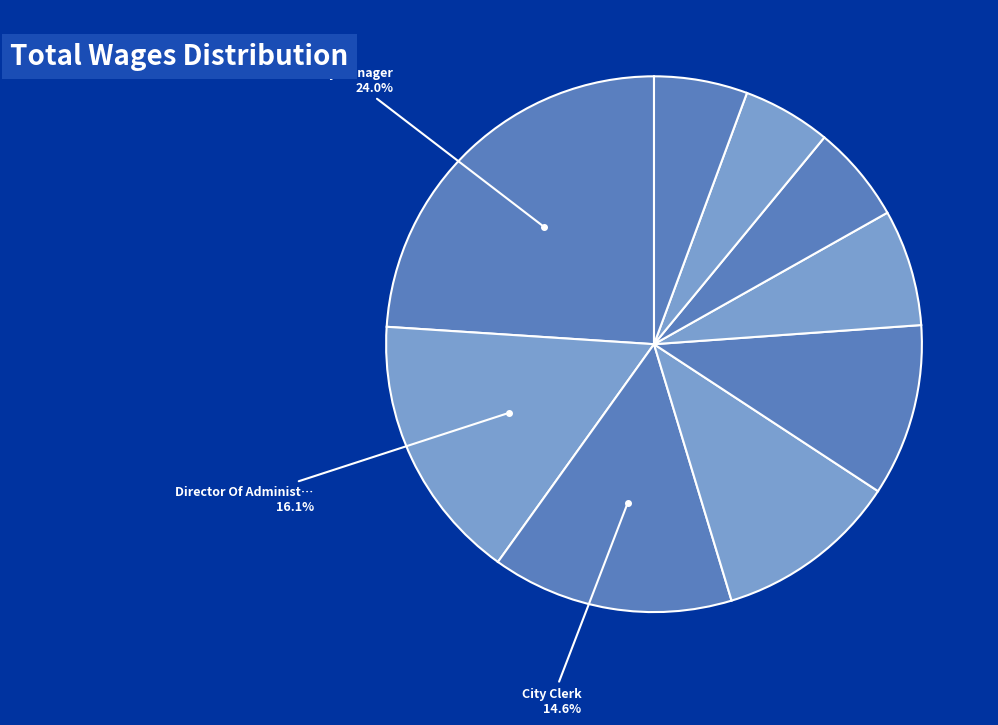

Which slice is the smallest?

Utility Billing Clerk